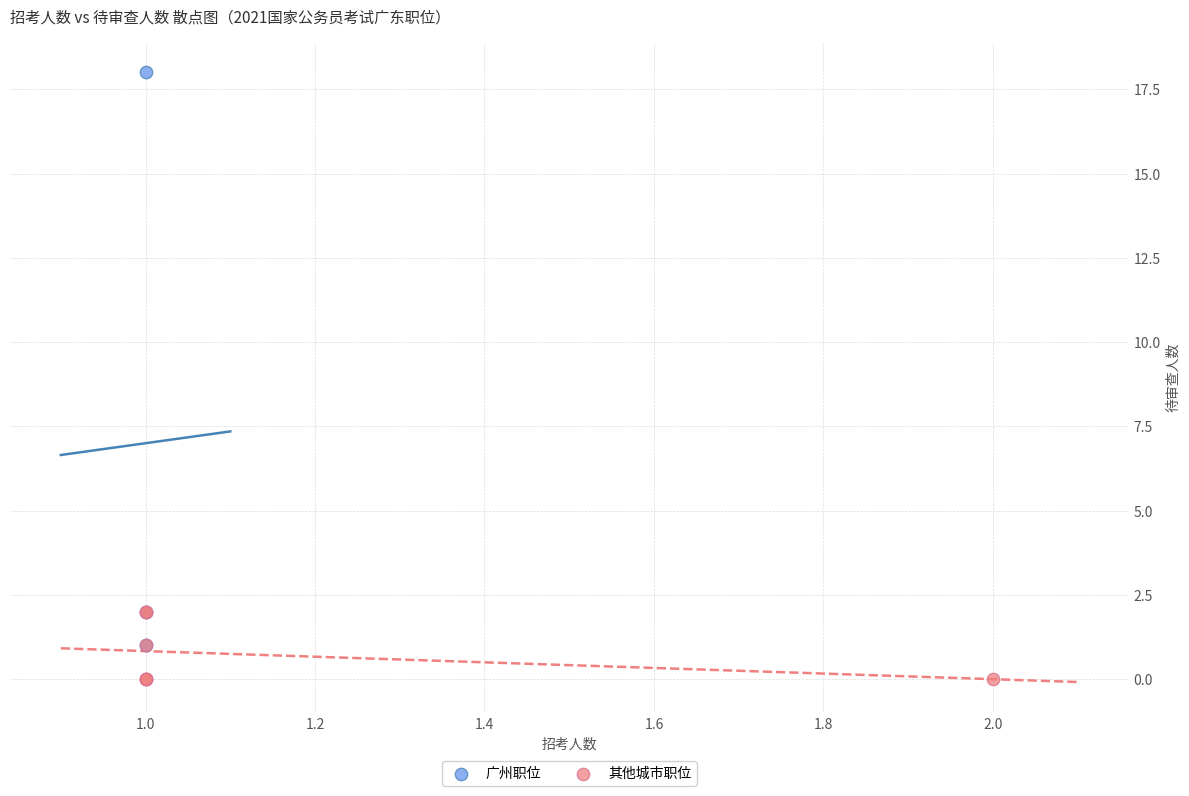

Which series reaches the minimum Y coordinate?

其他城市职位